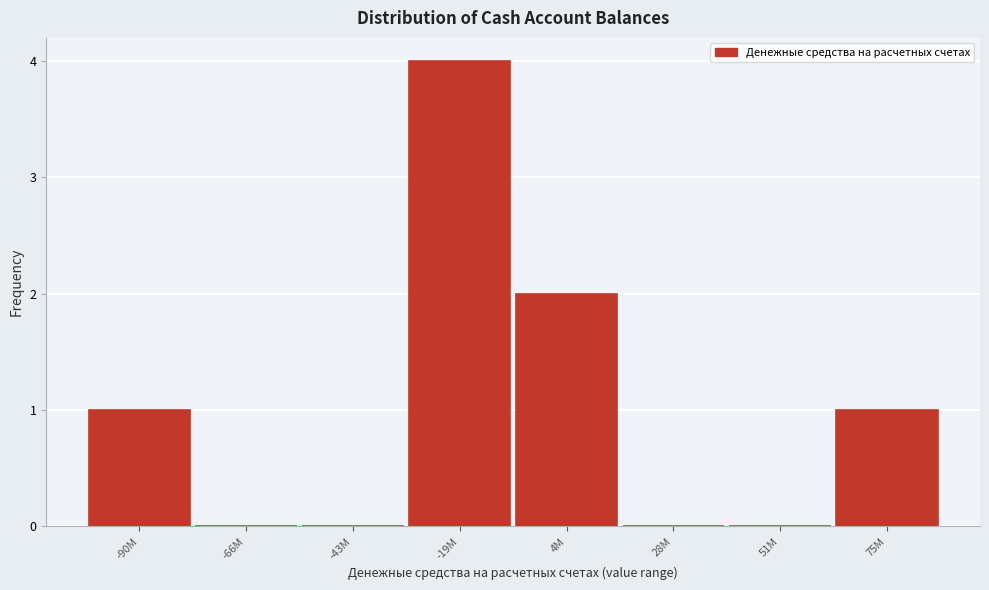

Reading left to right, extract all data points from this chart.

-90M=1	-66M=0	-43M=0	-19M=4	4M=2	28M=0	51M=0	75M=1